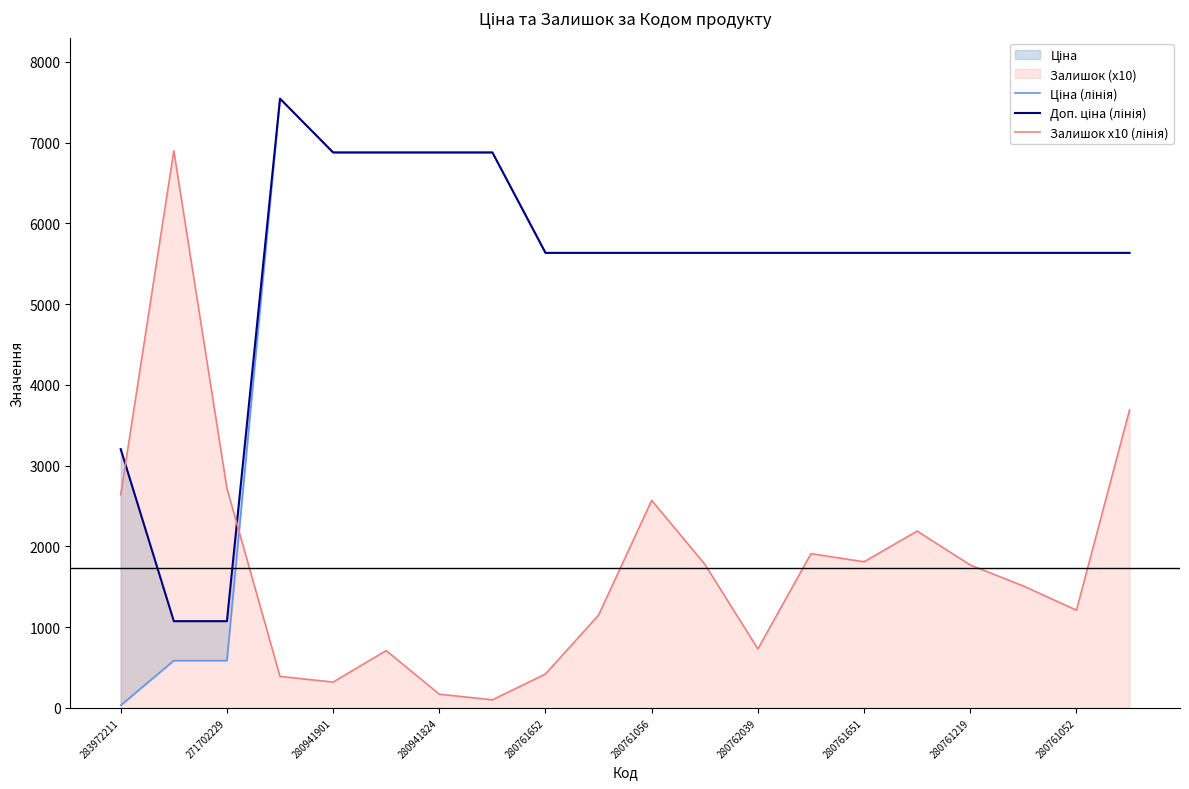

How many interior local peaks does the Ціна (лінія) series have?

1